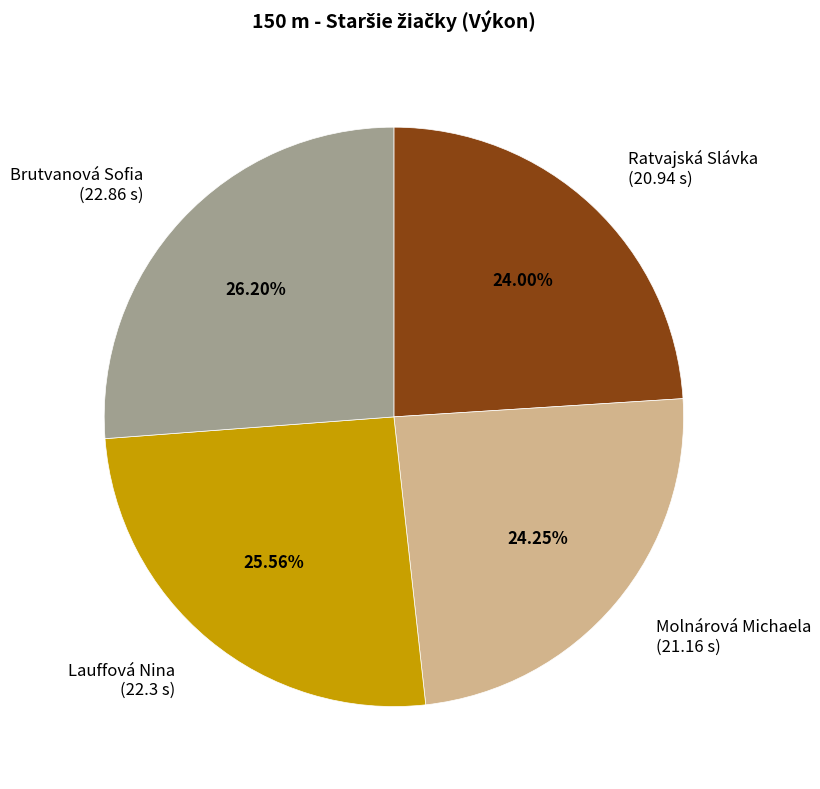

What is the ratio of the value at Ratvajská Slávka (20.94 s) to the value at Molnárová Michaela (21.16 s)?

1.0